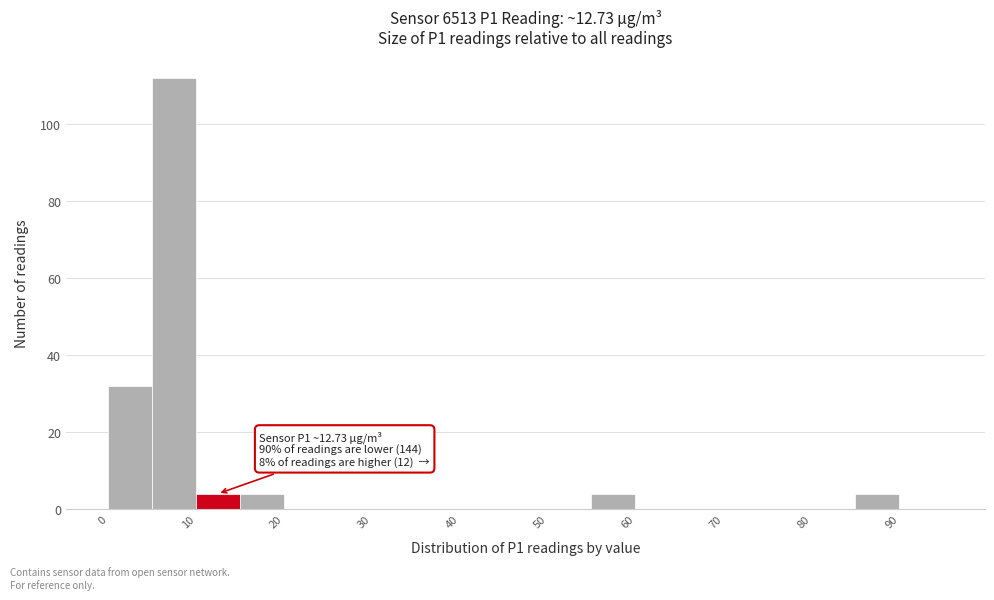

Which range on the x-axis has the tallest bar?

5 to 10